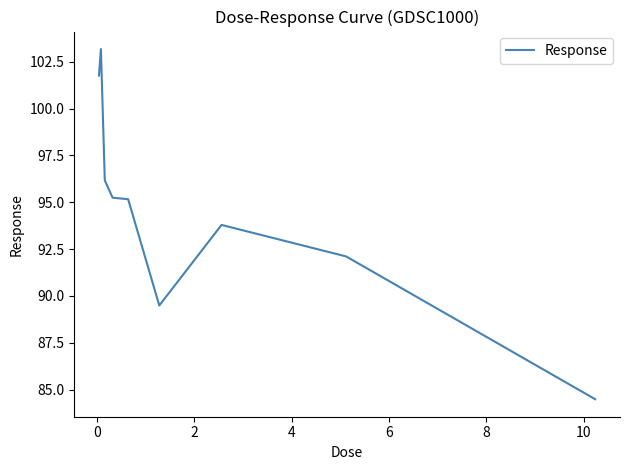

Is this an area chart (filled region under the line)?

No